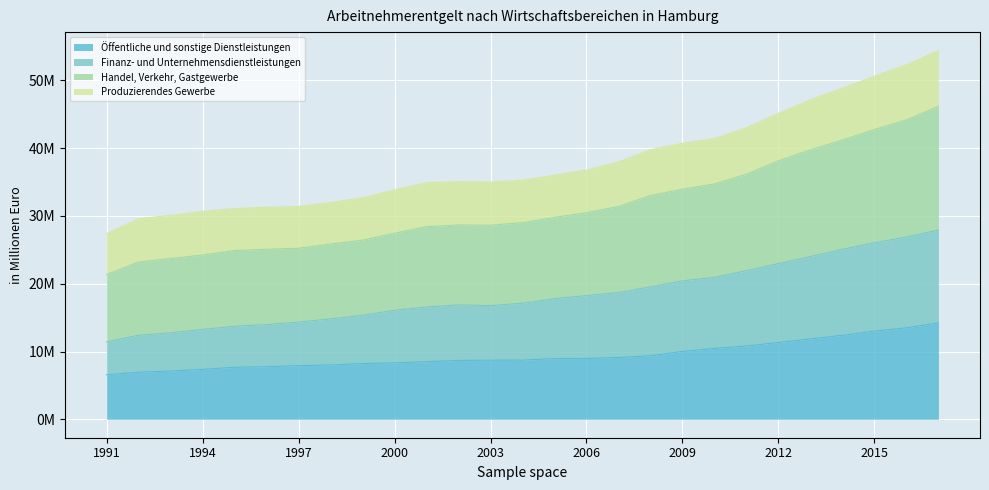

Rank the categories by Handel, Verkehr, Gastgewerbe value from lowest to highest.

1991, 1992, 1993, 1994, 1995, 1996, 1997, 1998, 1999, 2000, 2001, 2003, 2002, 2004, 2005, 2006, 2007, 2008, 2009, 2010, 2011, 2012, 2013, 2014, 2015, 2016, 2017